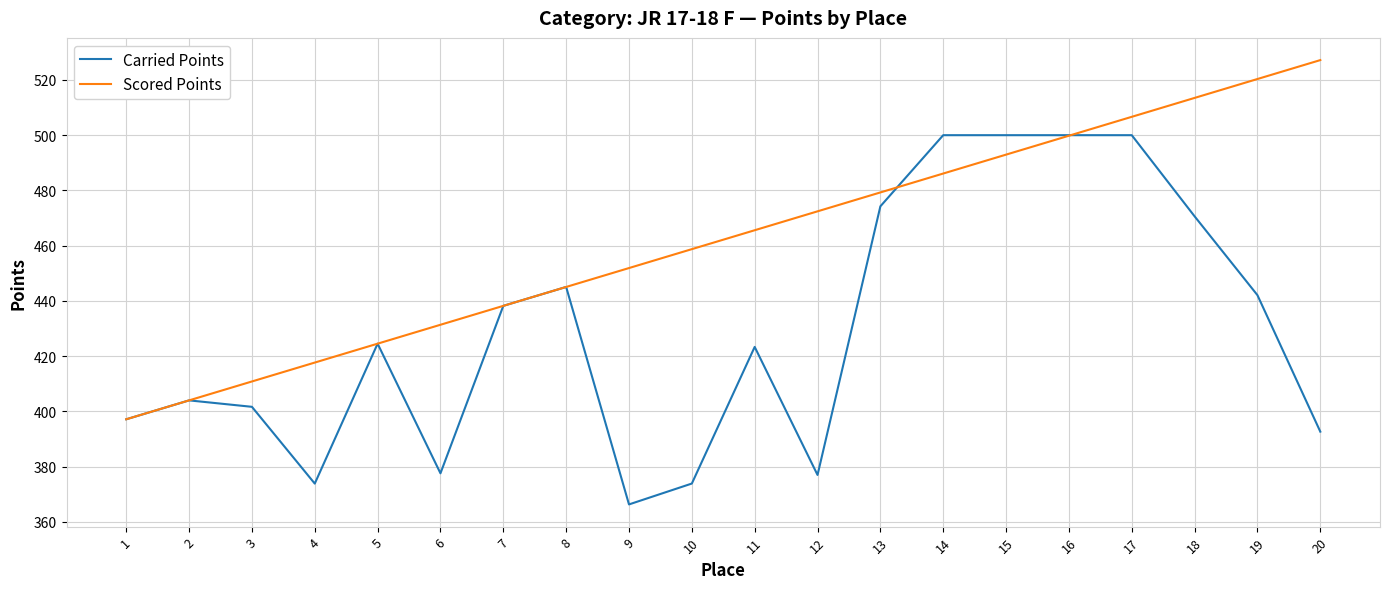

What is the maximum value shown in the chart?

527.2